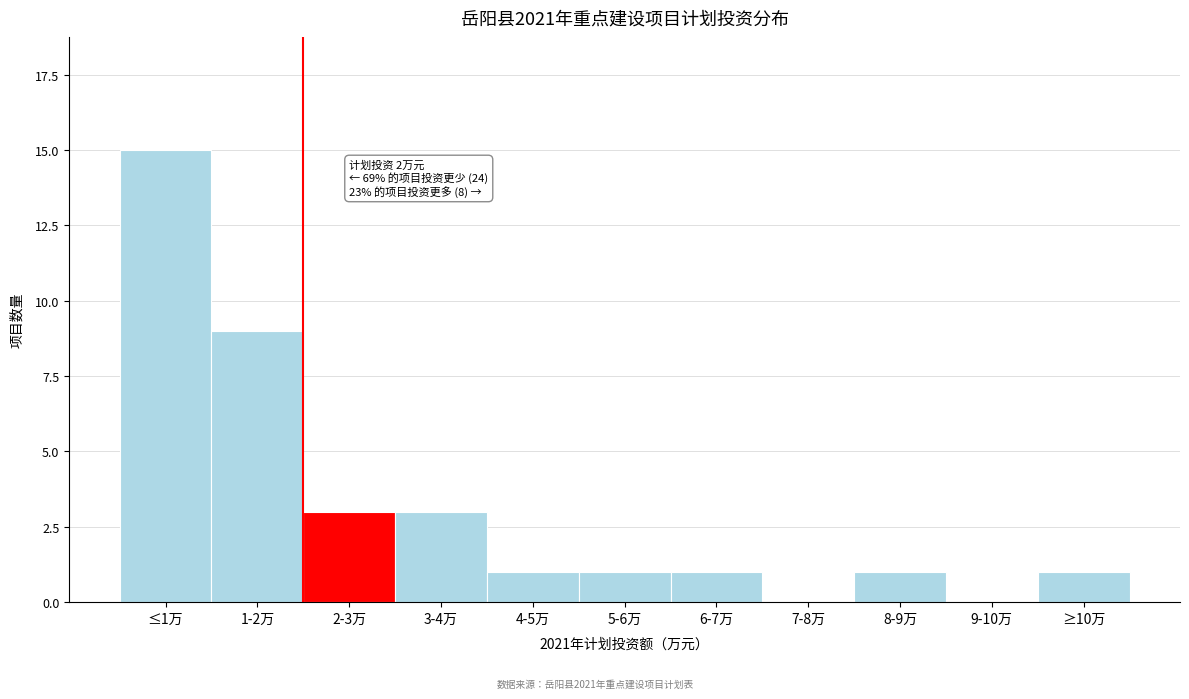

Reading left to right, extract all data points from this chart.

≤1万=15	1-2万=9	2-3万=3	3-4万=3	4-5万=1	5-6万=1	6-7万=1	7-8万=0	8-9万=1	9-10万=0	≥10万=1